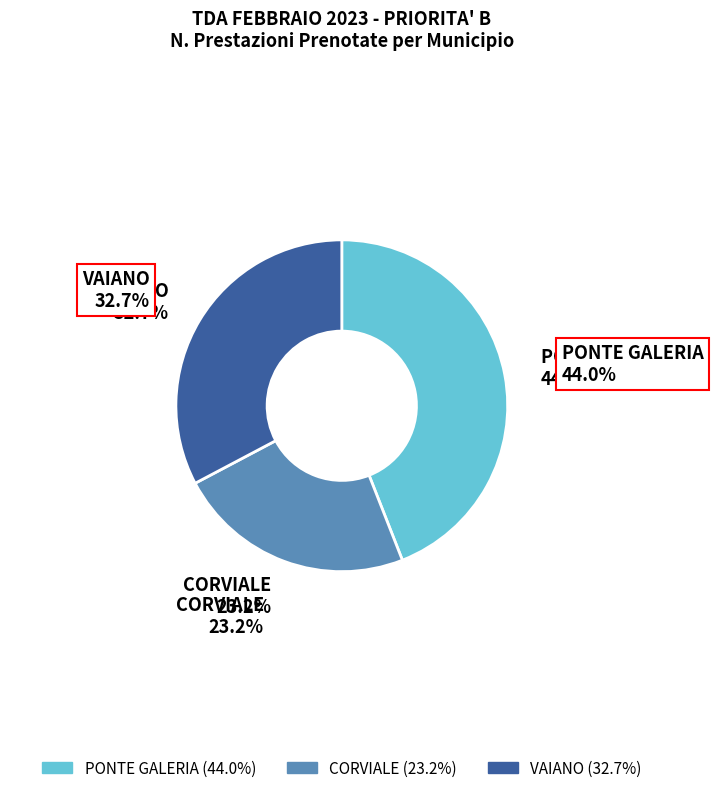

To the nearest percent, what portion does CORVIALE represent?

23%